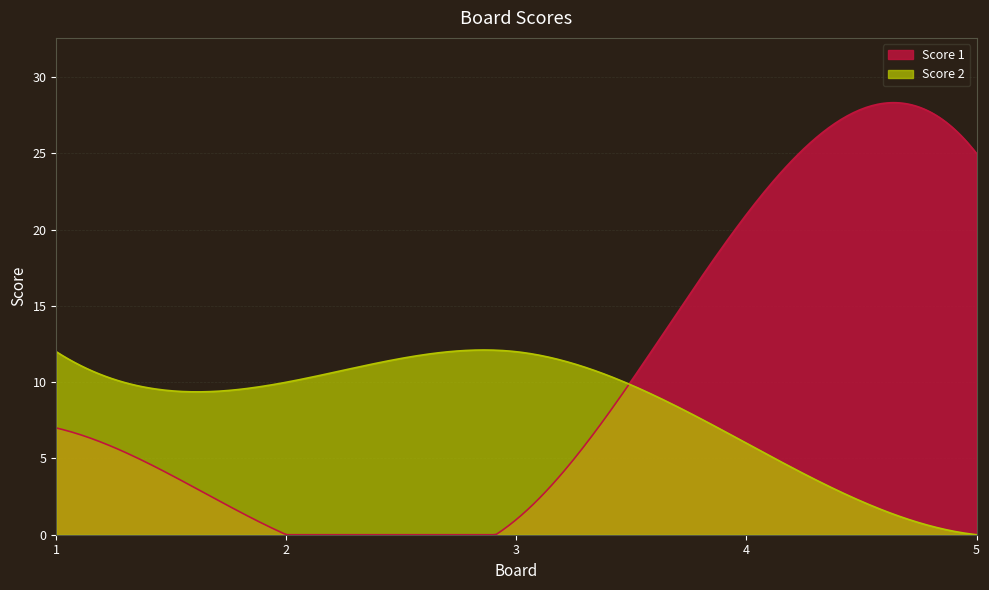

What is the sum of all Score 1 values?

3041.9